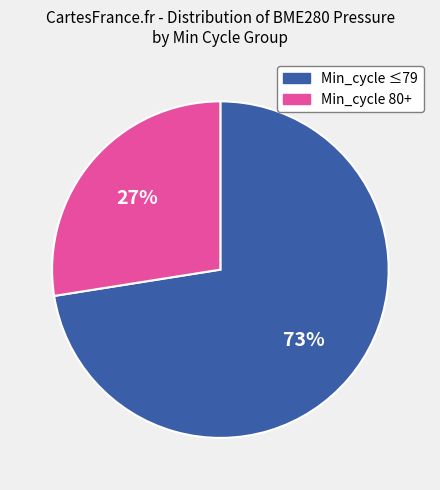

Is there any slice that represents more than half of the pie?

Yes